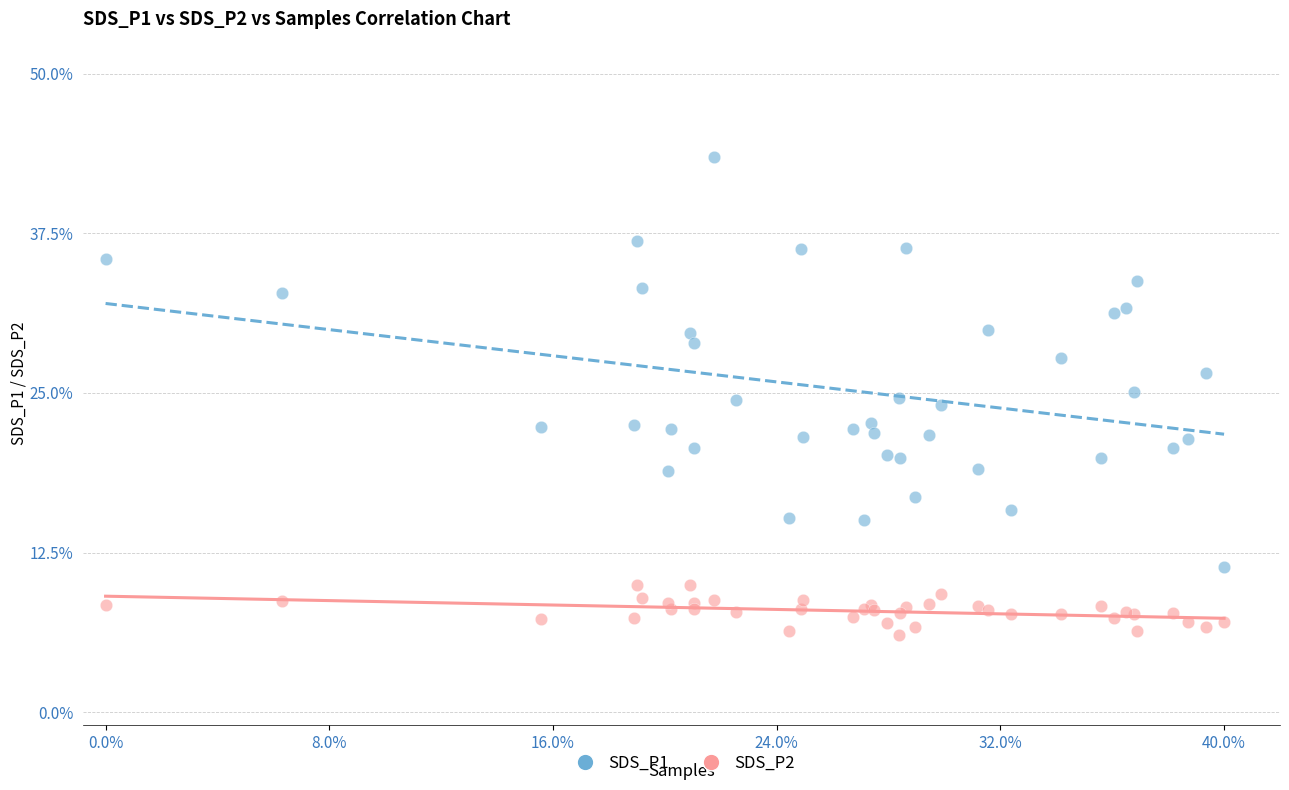

What are all the series names shown in the legend?

SDS_P1, SDS_P2